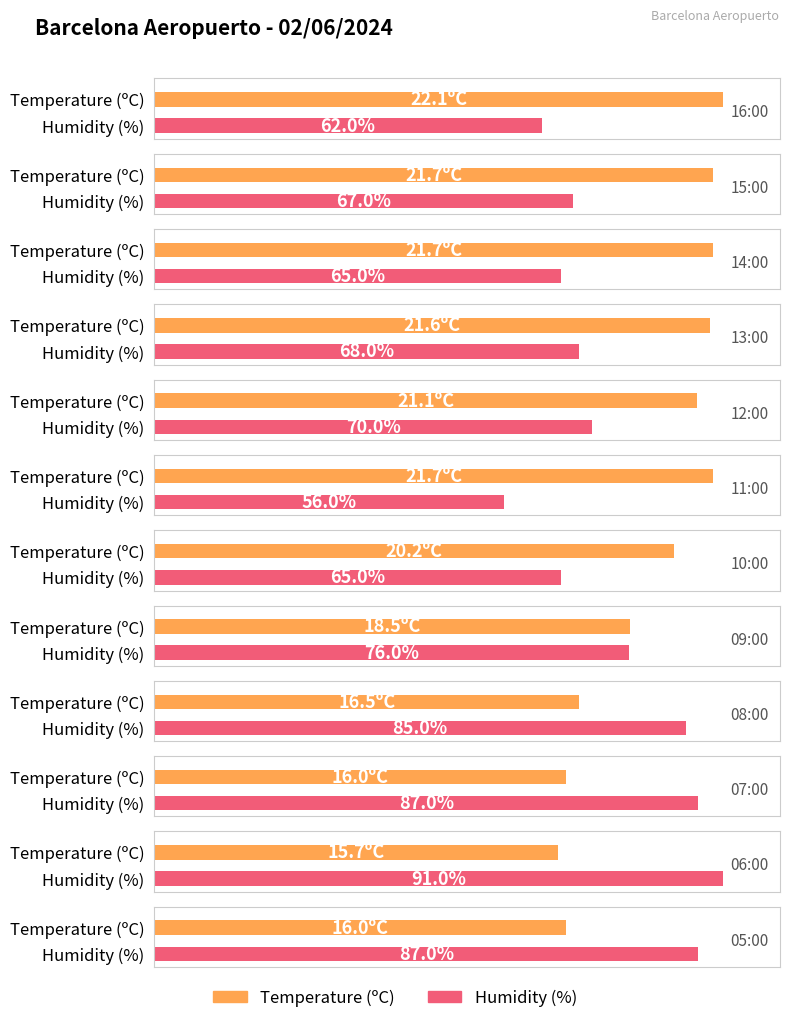

Where is Humidity (%) nearest to the value 73?

12:00